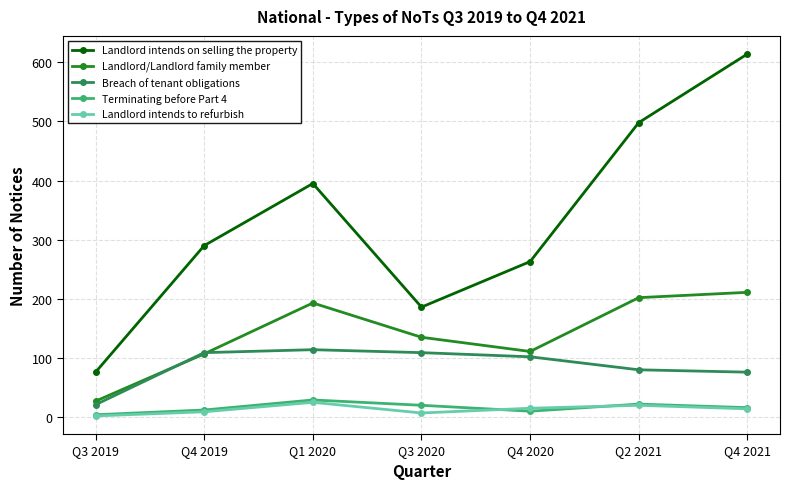

Which series has the largest range (max minus min)?

Landlord intends on selling the property